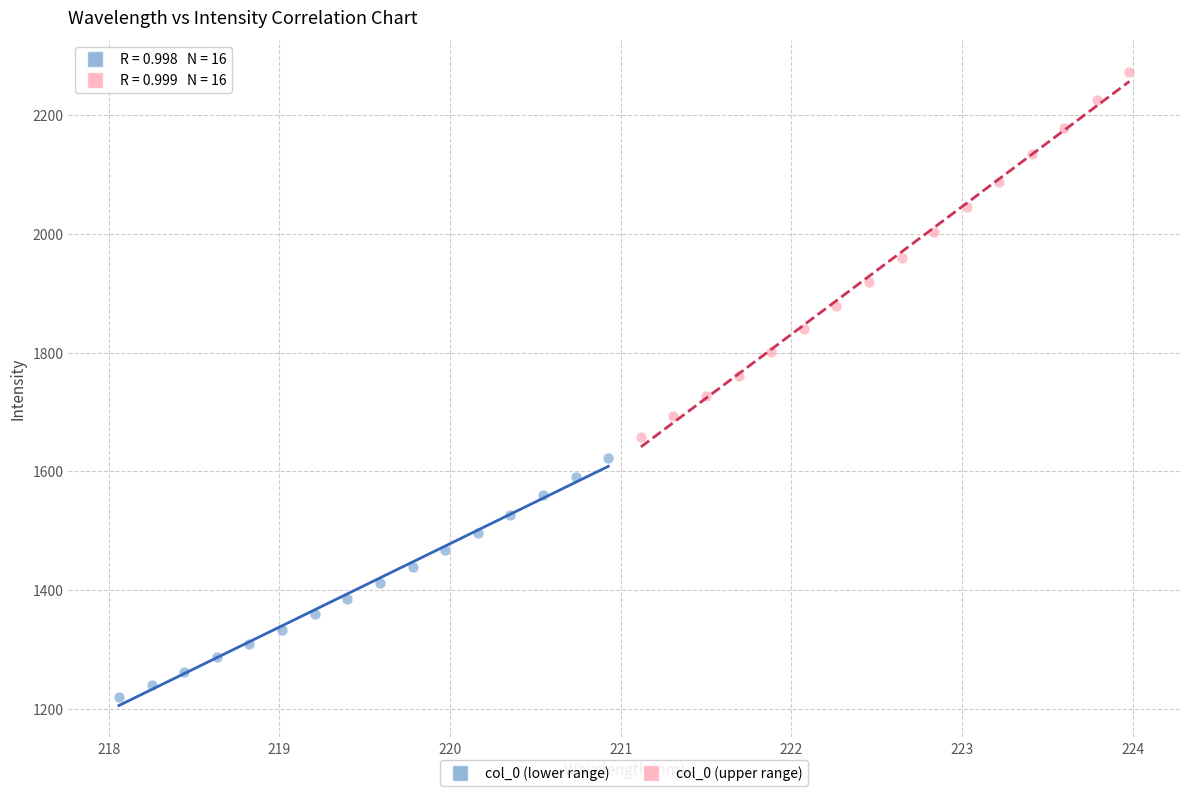

Which series contains the highest Y value?

col_0 (upper range)